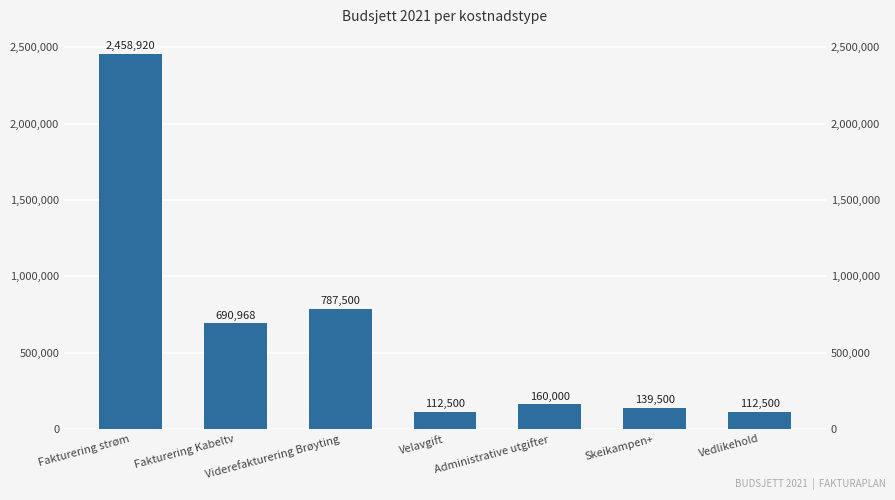

Reading left to right, list all the values displayed in this chart.

Fakturering strøm=2458920	Fakturering Kabeltv=690968	Viderefakturering Brøyting=787500	Velavgift=112500	Administrative utgifter=160000	Skeikampen+=139500	Vedlikehold=112500